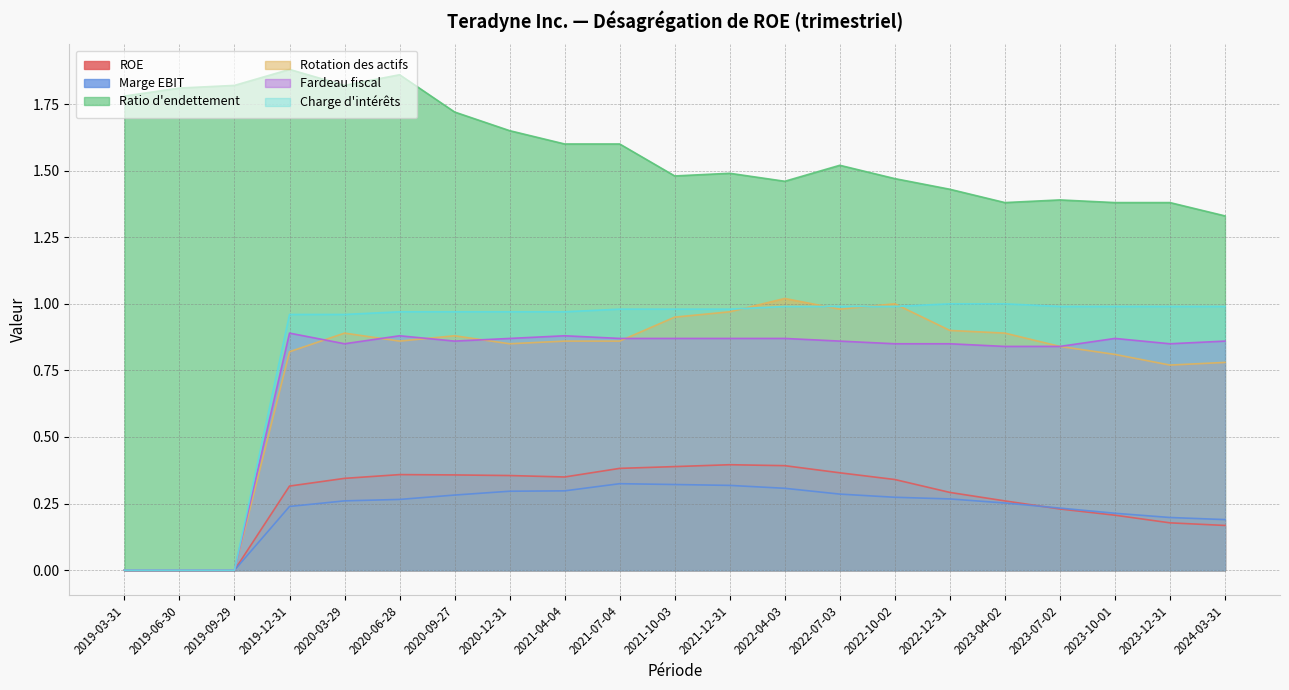

True or false: Marge EBIT has more than 2 points higher than both neighbors.

False